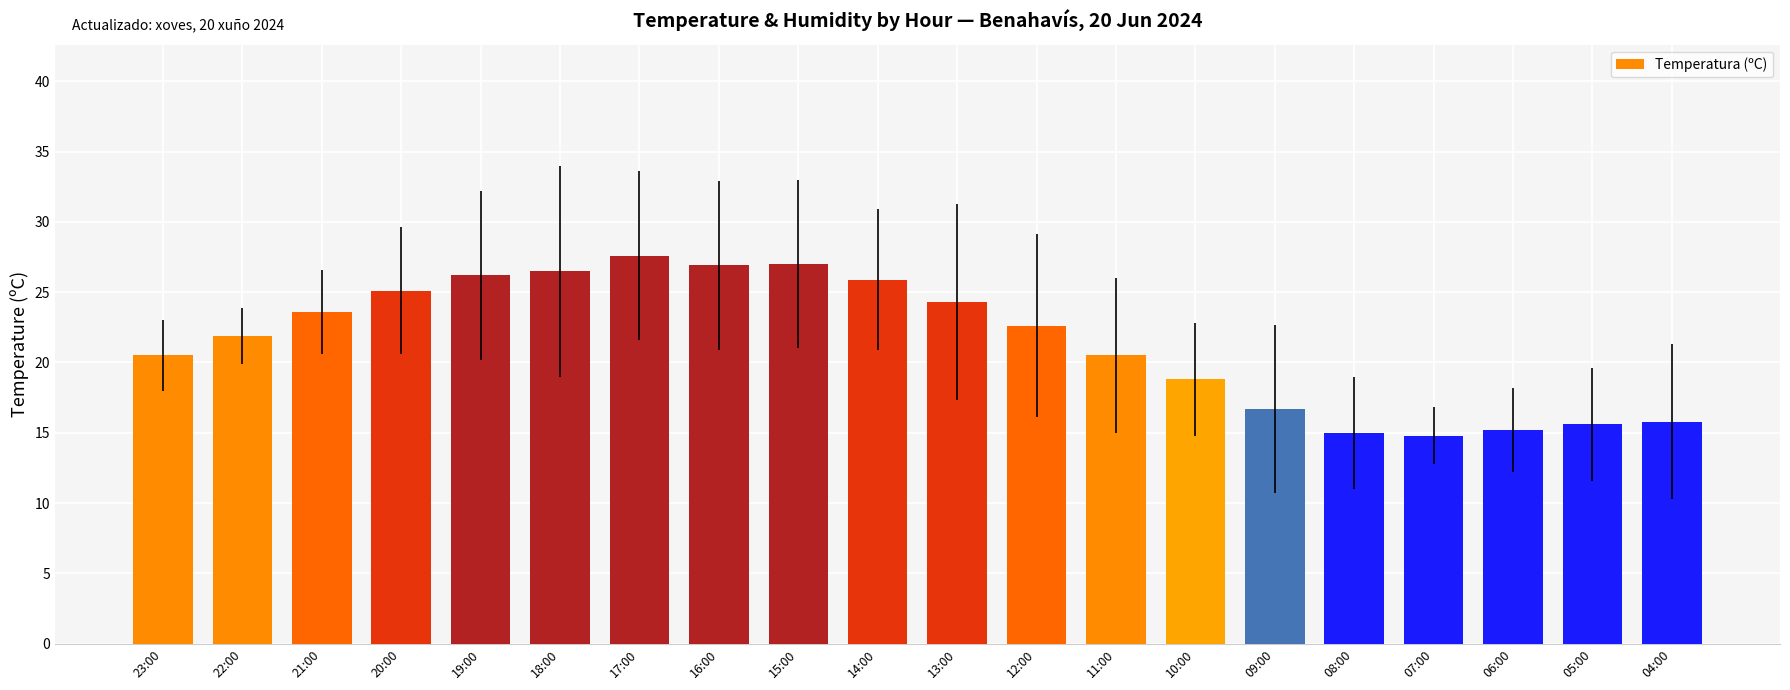

What is the greatest value displayed?

27.6